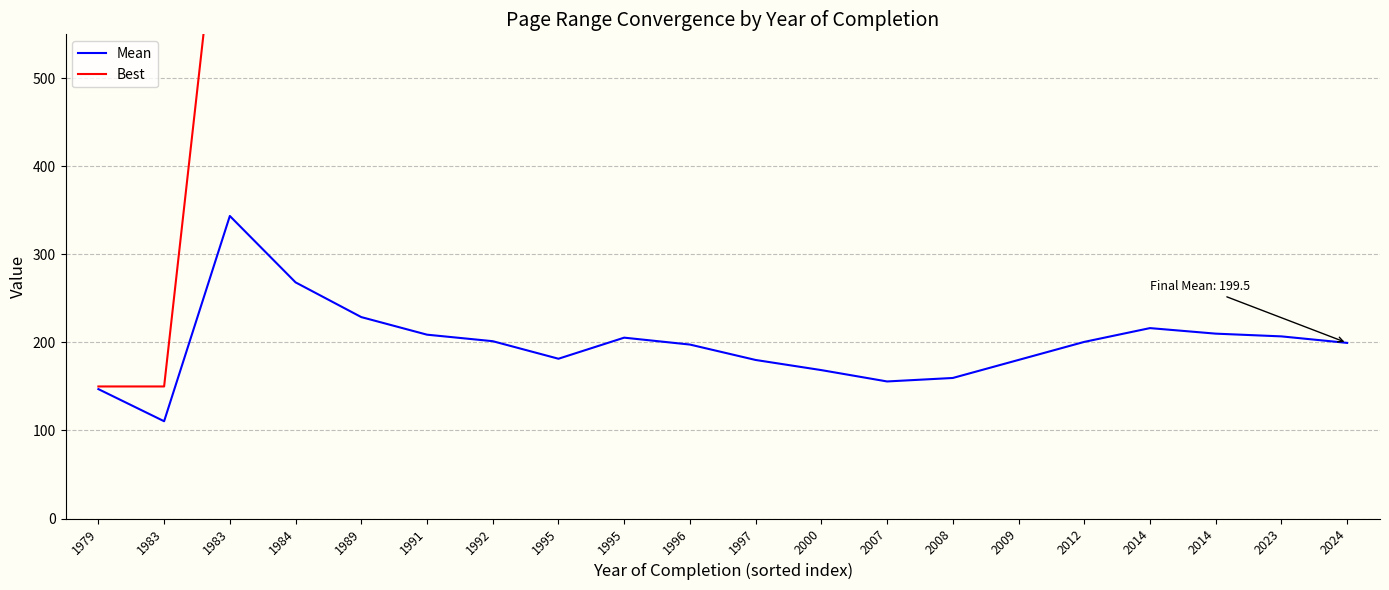

How many values in the Mean series are below 200?

10